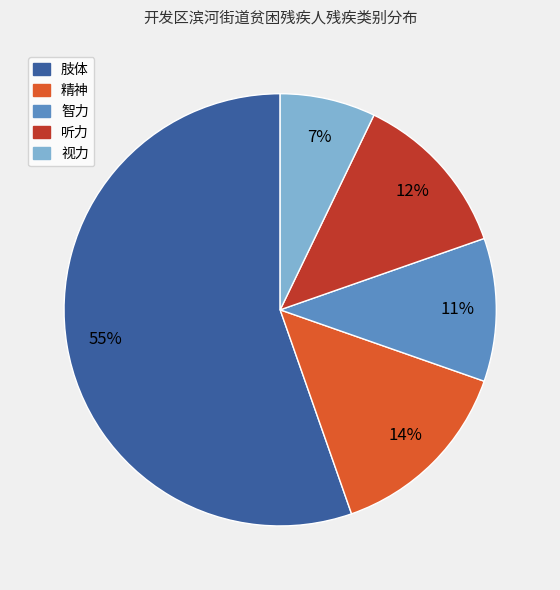

What is the majority slice?

肢体